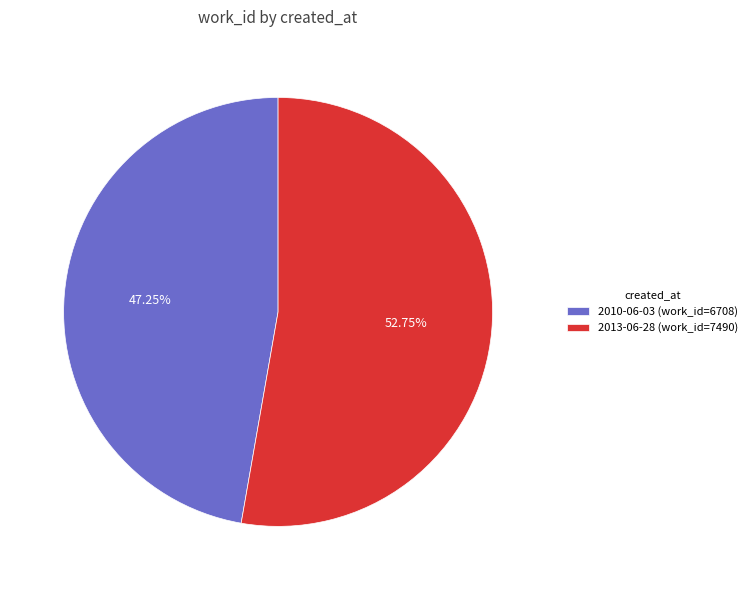

Combined, do 2010-06-03 and 2013-06-28 account for over 50%?

Yes